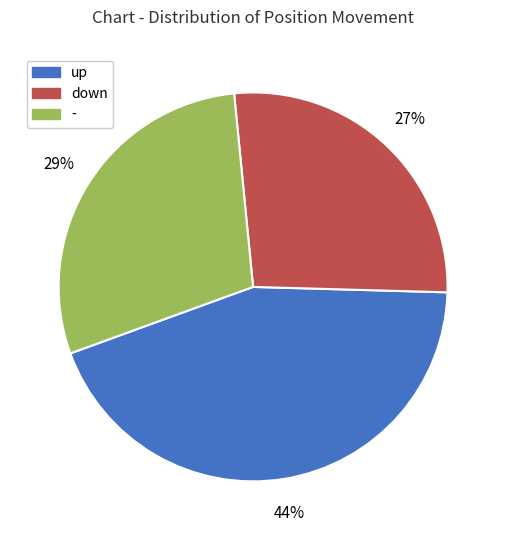

Is it true that up is 37% of the pie?

False